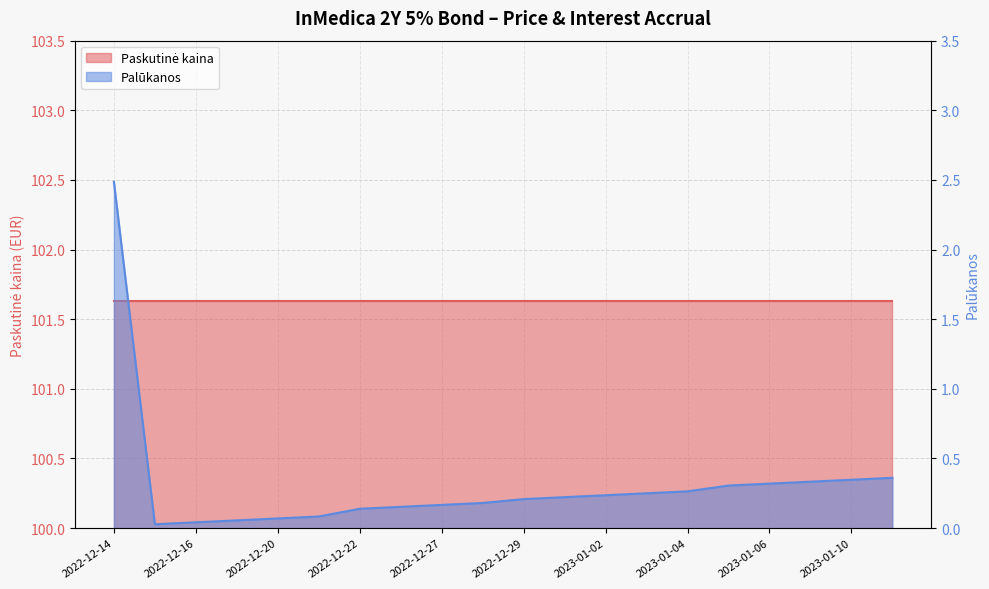

What is the difference between the second highest and second lowest values?

0.3